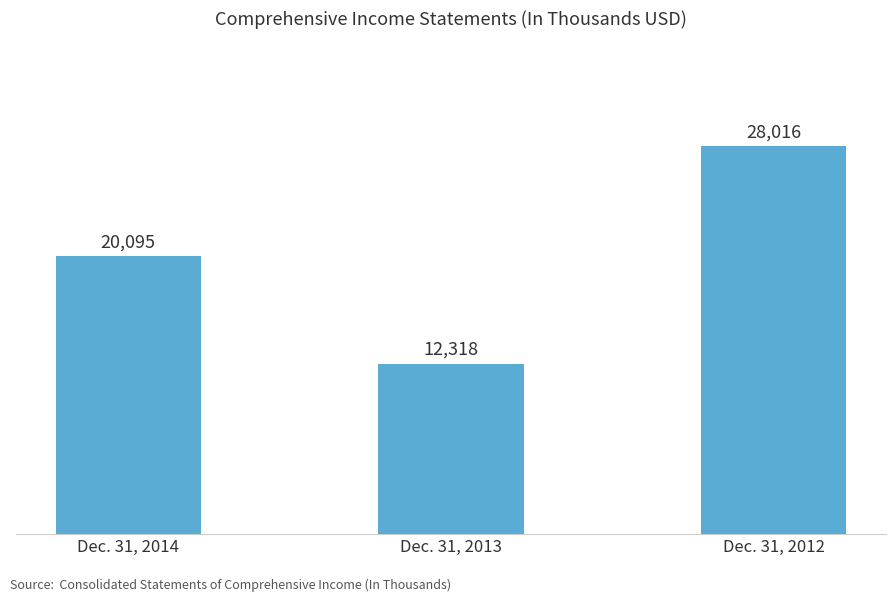

Reading left to right, what are all the values shown in this chart?

20095	12318	28016